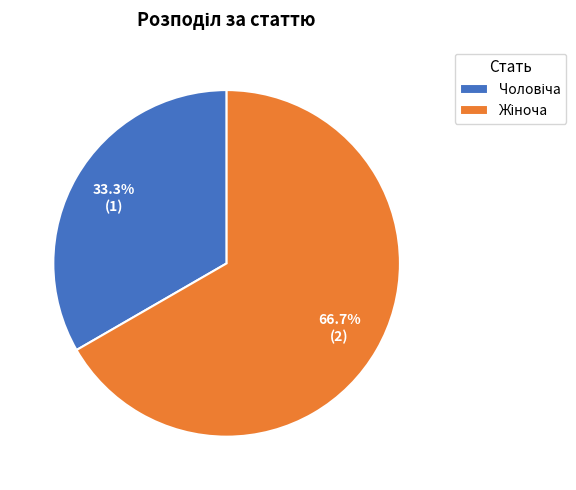

Which category has the biggest portion of the pie?

Жіноча